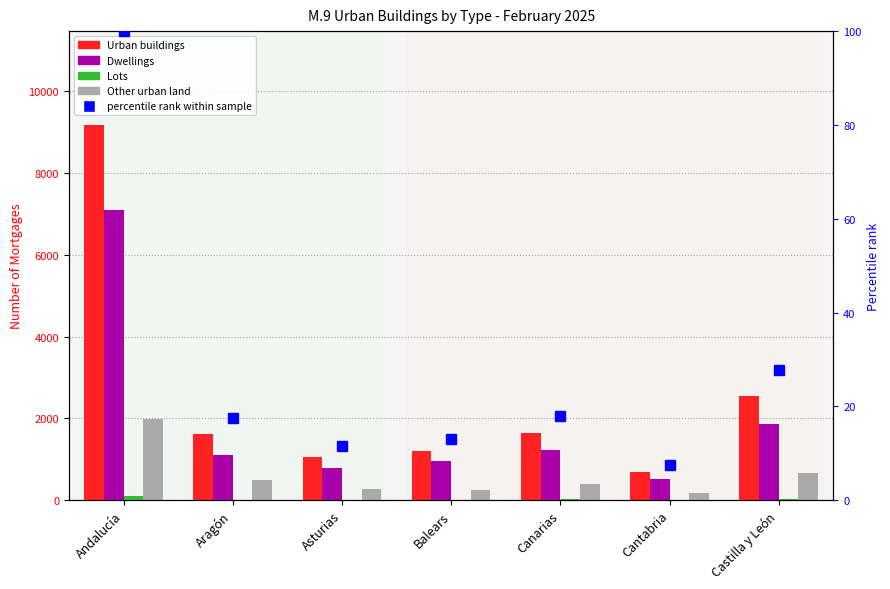

What value does the Urban buildings series have at Cantabria, to the nearest 50?

700